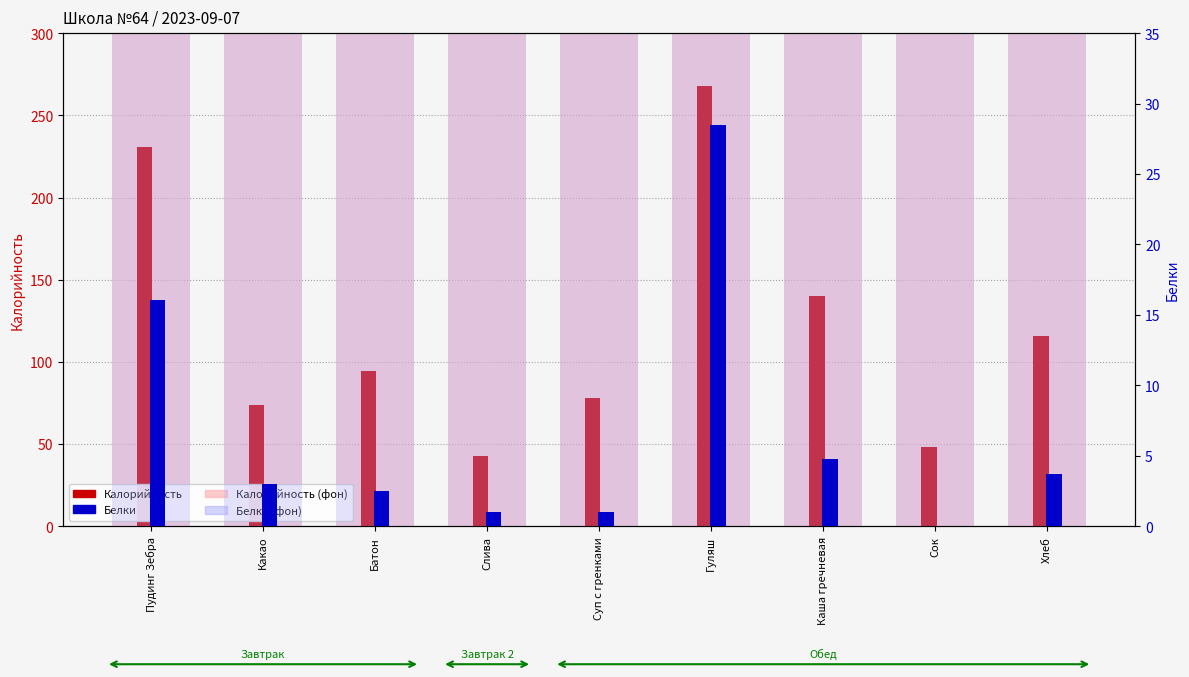

How many values in the Белки series are below 3?

4